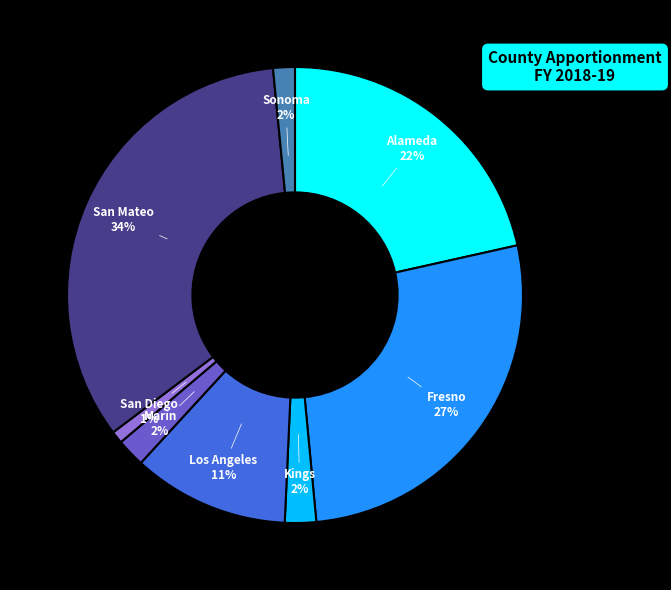

To the nearest percent, what portion does Kings represent?

2%